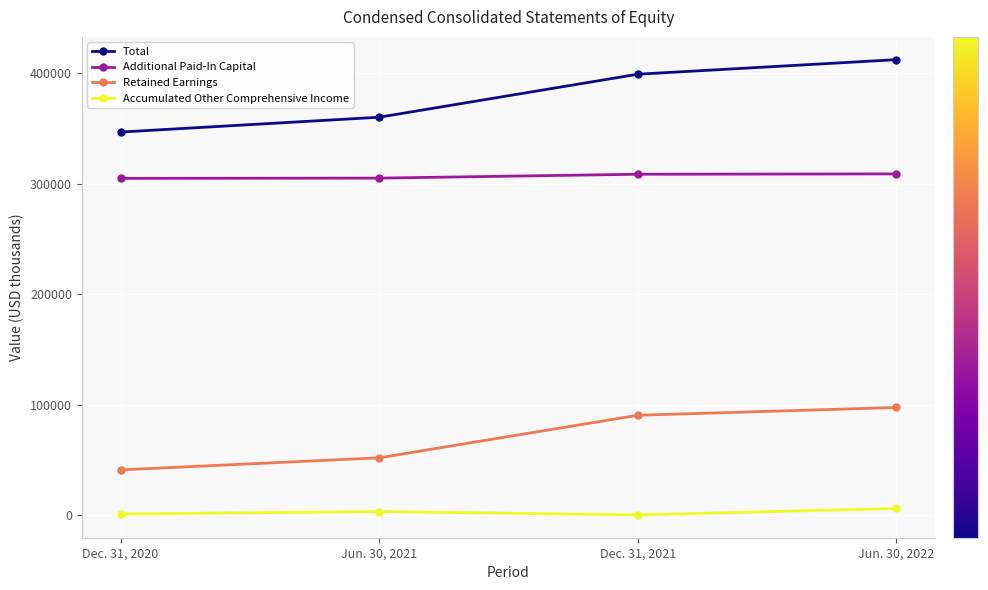

What is the label of the 4th point from the left?

Jun. 30, 2022